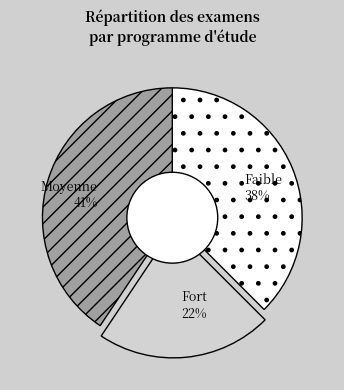

True or false: Faible accounts for 38% of the total.

True